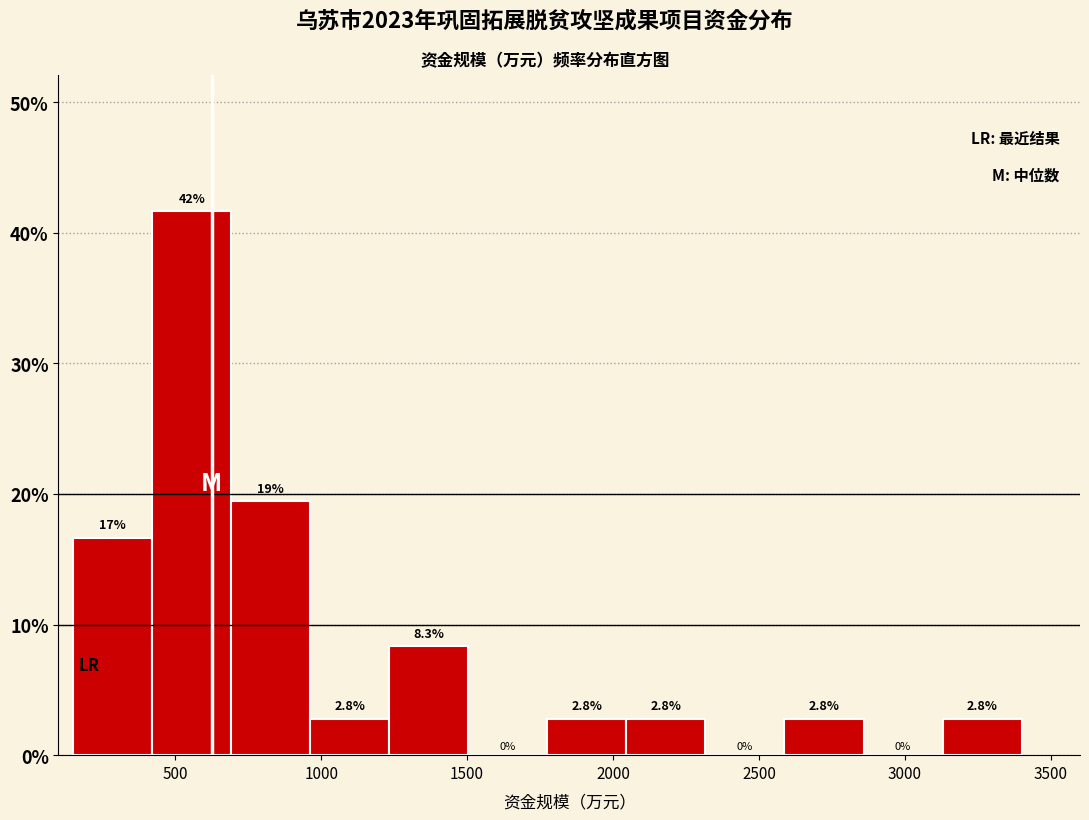

Which range on the x-axis has the tallest bar?

400 to 700